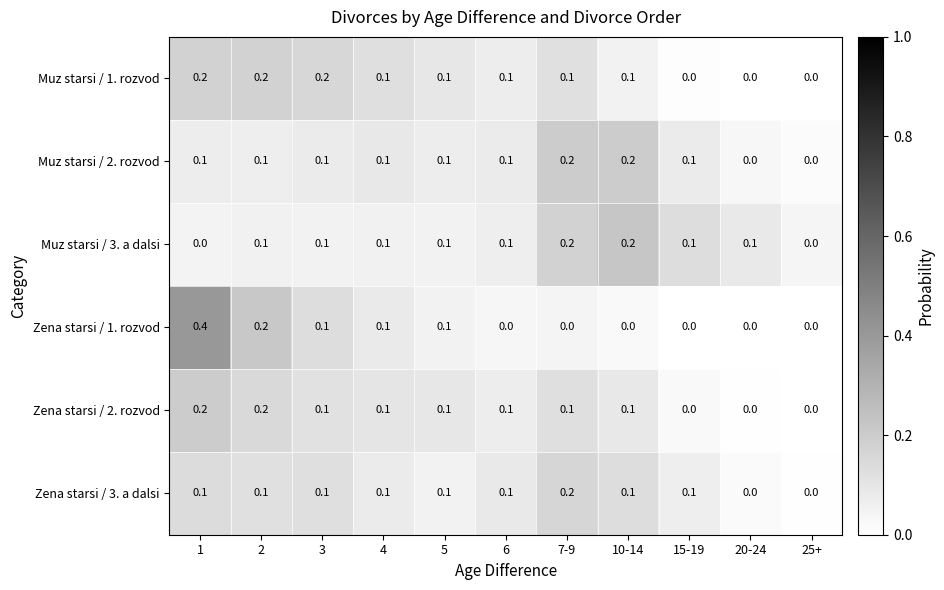

What is the sum of all Muz starsi / 3. a dalsi values?

1.1